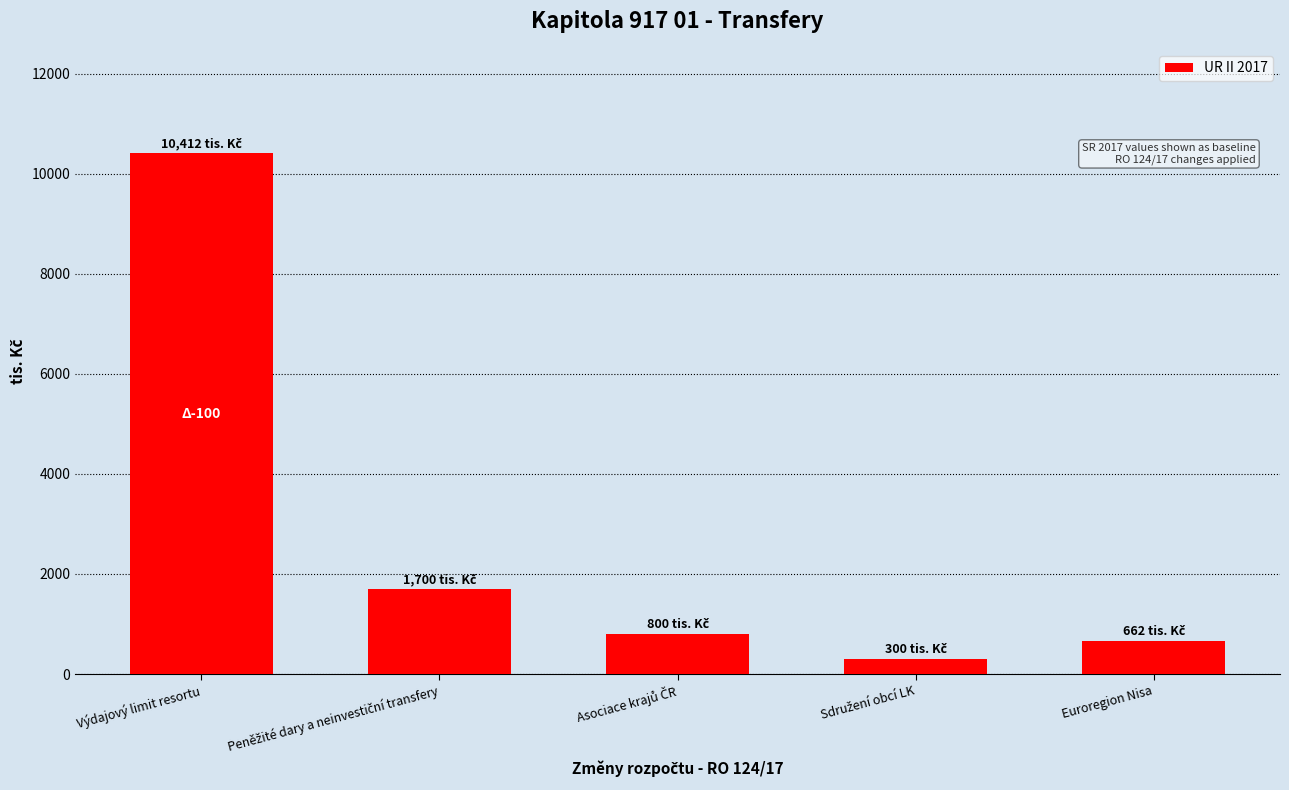

What is the greatest value displayed?

10412